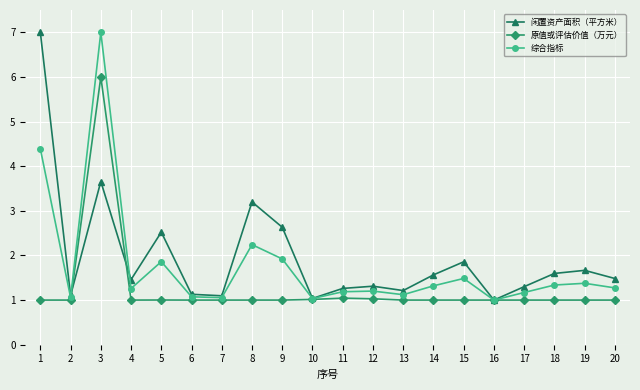

List the series in order of their overall mean, highest first.

闲置资产面积（平方米）, 综合指标, 原值或评估价值（万元）